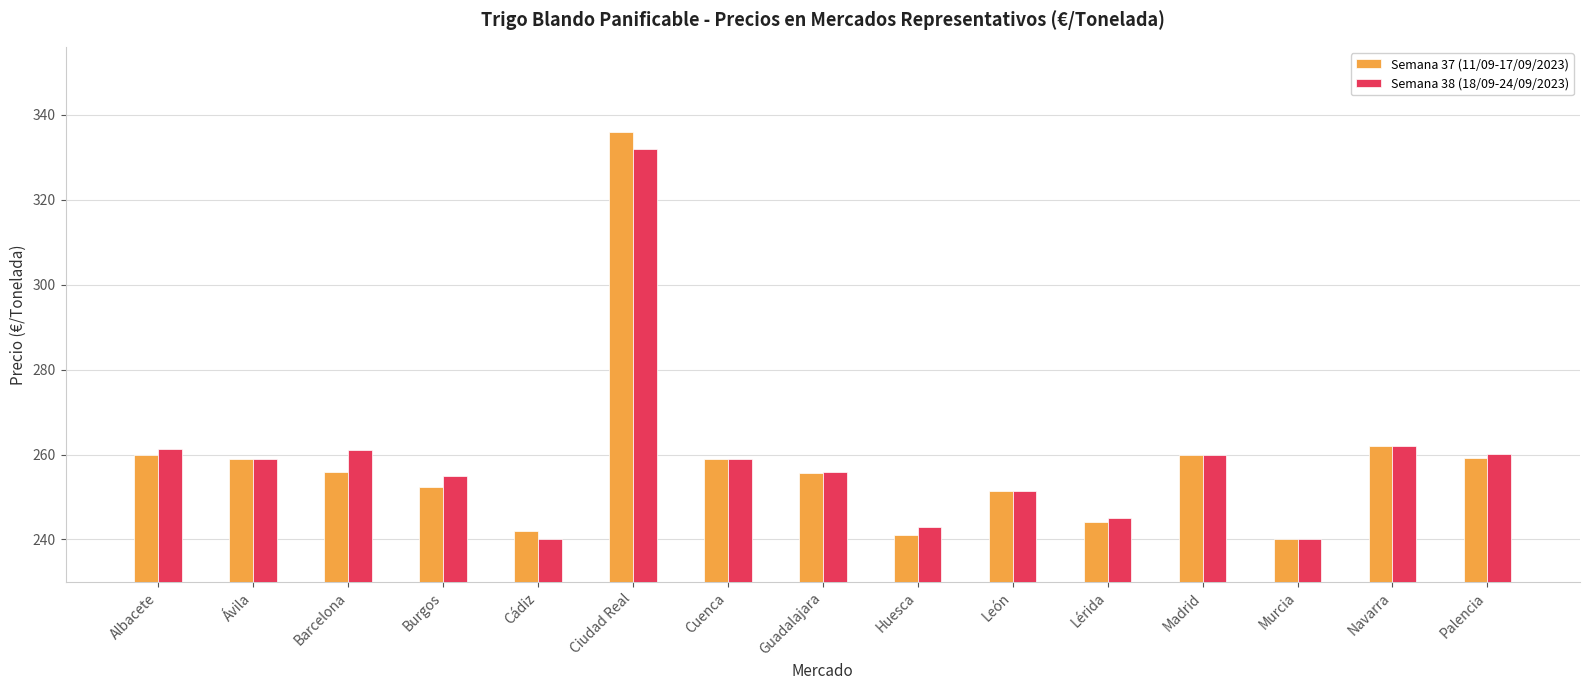

At which category is the sum across all series the highest?

Ciudad Real